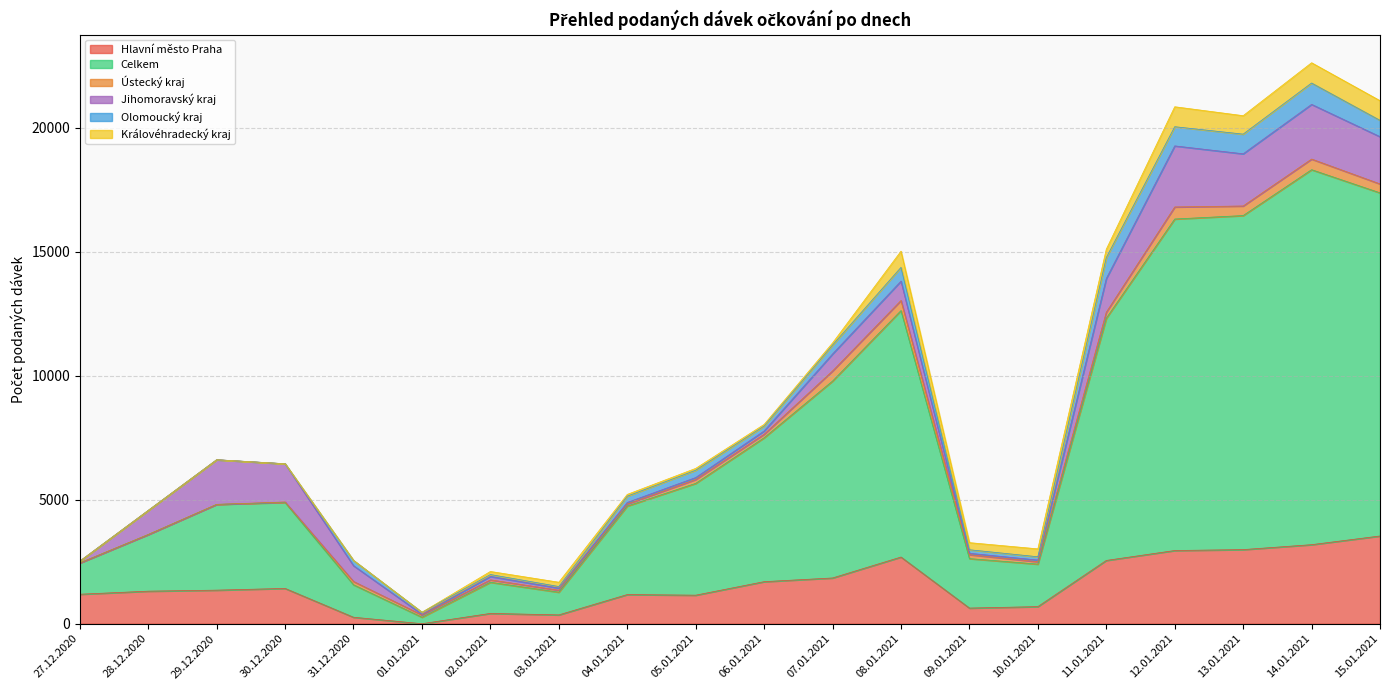

How many times do Olomoucký kraj and Jihomoravský kraj cross each other?

6